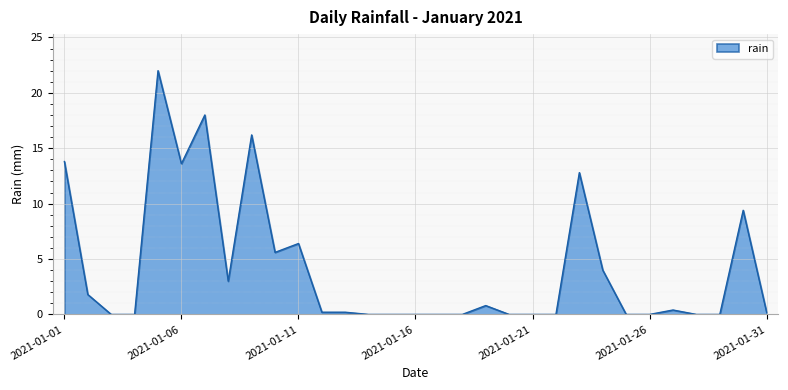

What is the greatest value displayed?

22.0